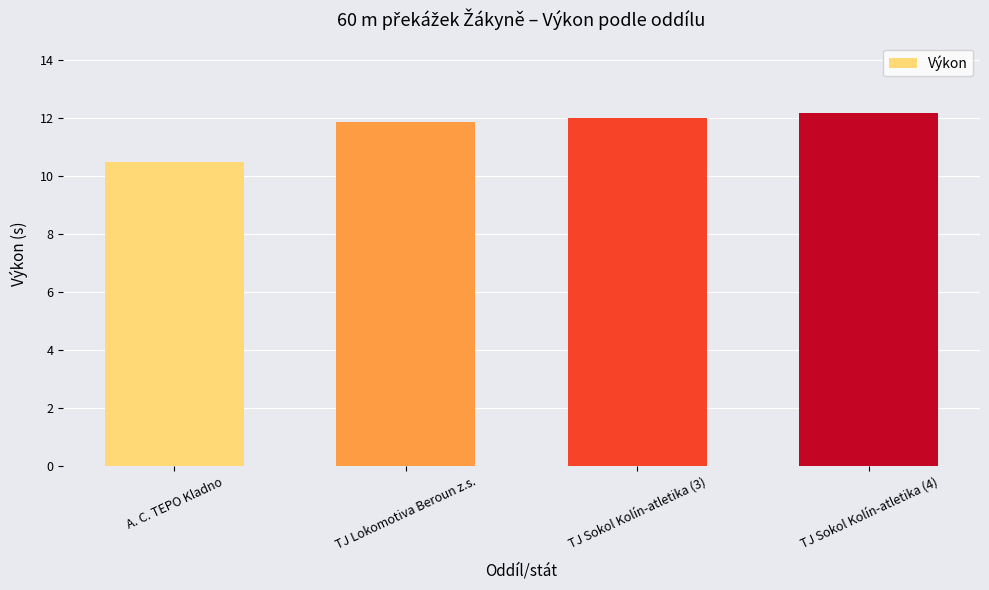

Does the chart contain any negative values?

No